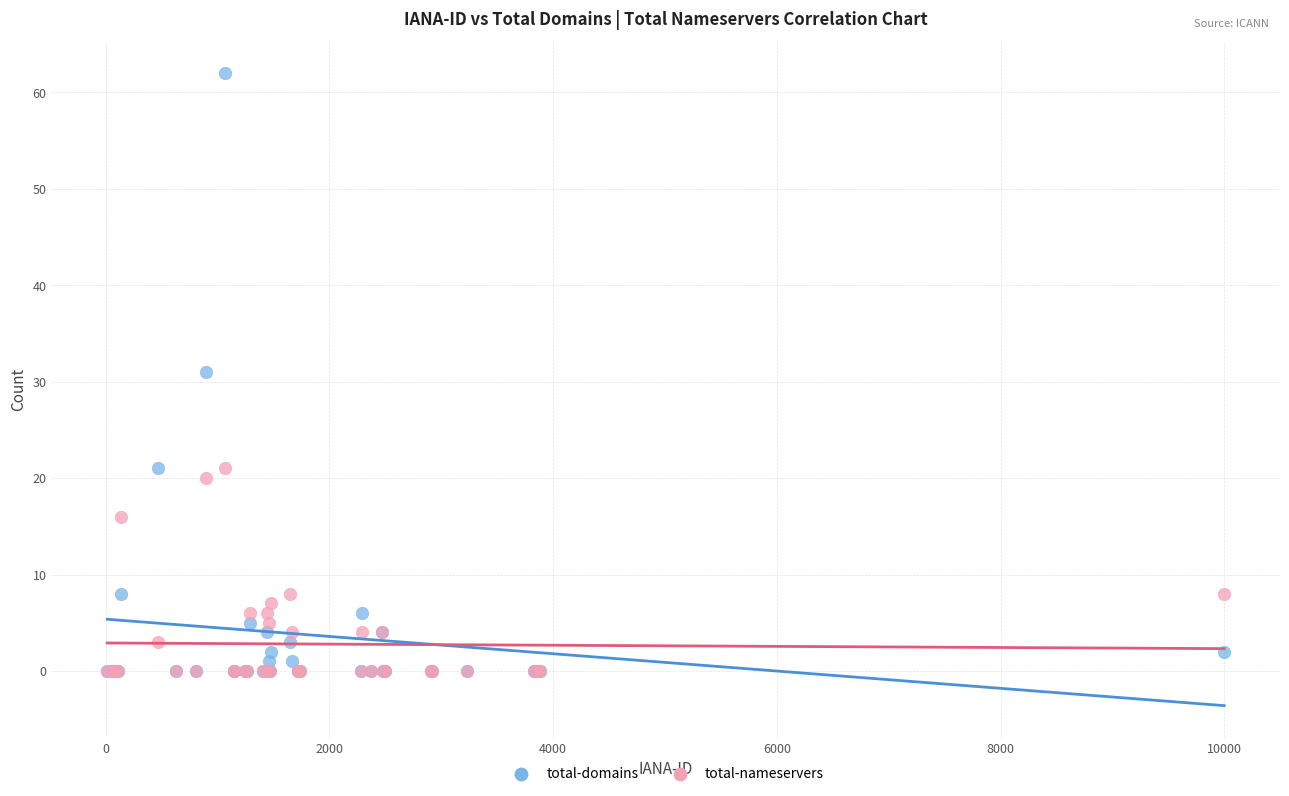

Which series reaches the maximum Y coordinate?

total-domains